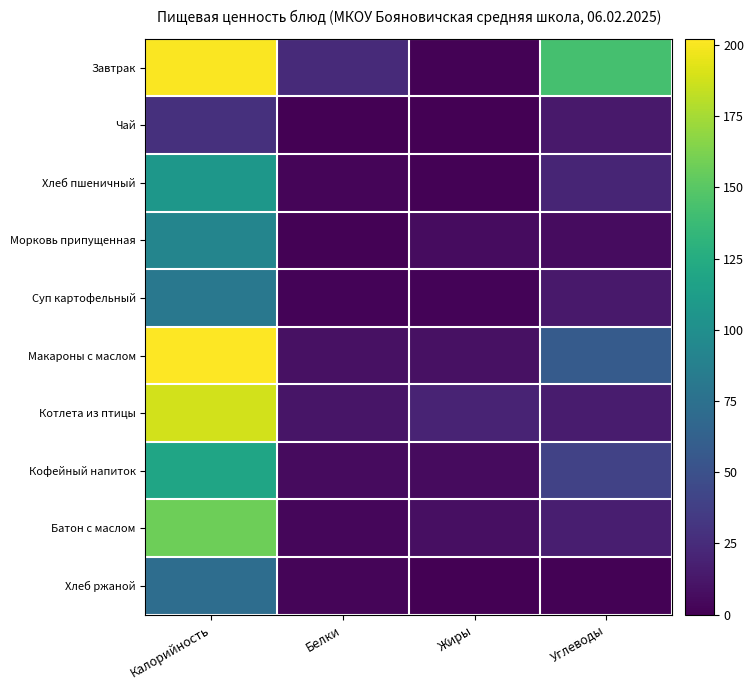

Which label corresponds to the largest value in the chart?

Калорийность